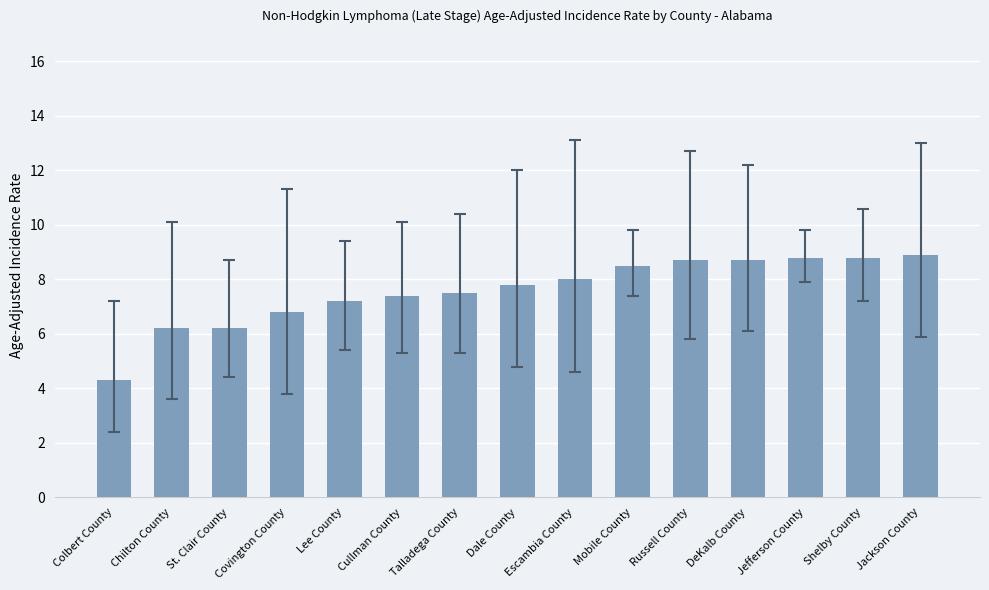

Does the chart contain any negative values?

No